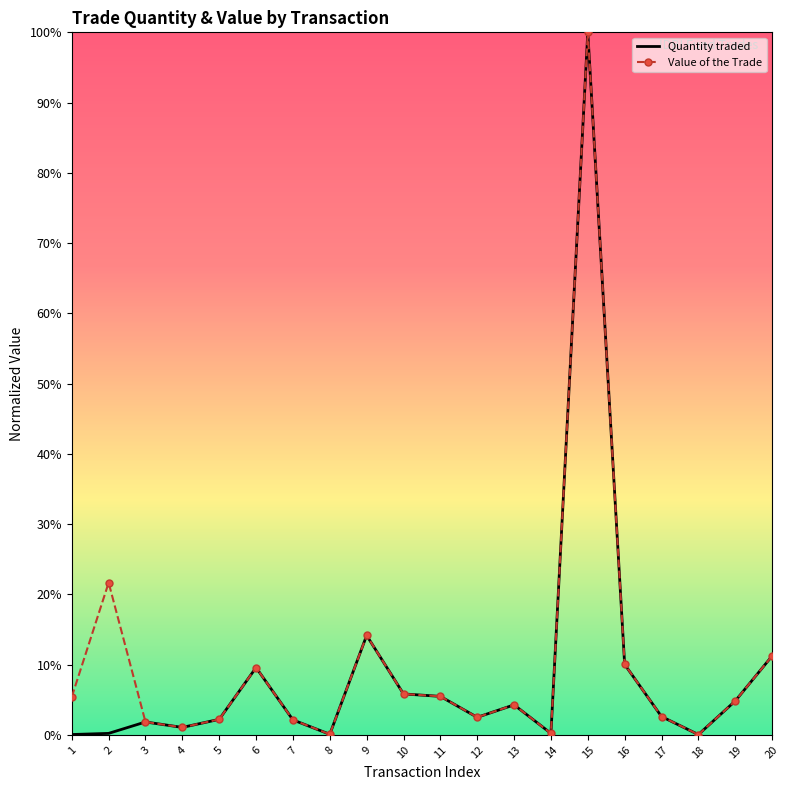

What are all the series names shown in the legend?

Quantity traded, Value of the Trade